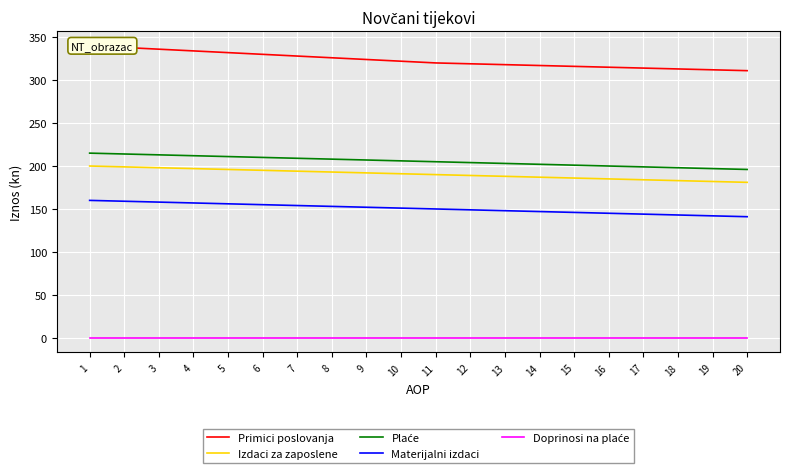

Which has a higher value, 4 or 13?

4